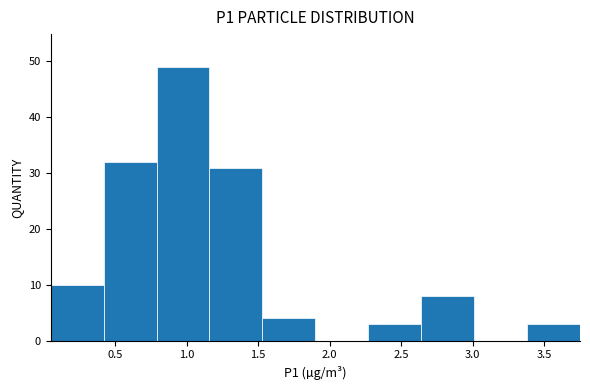

Which range on the x-axis has the tallest bar?

0.79 to 1.16